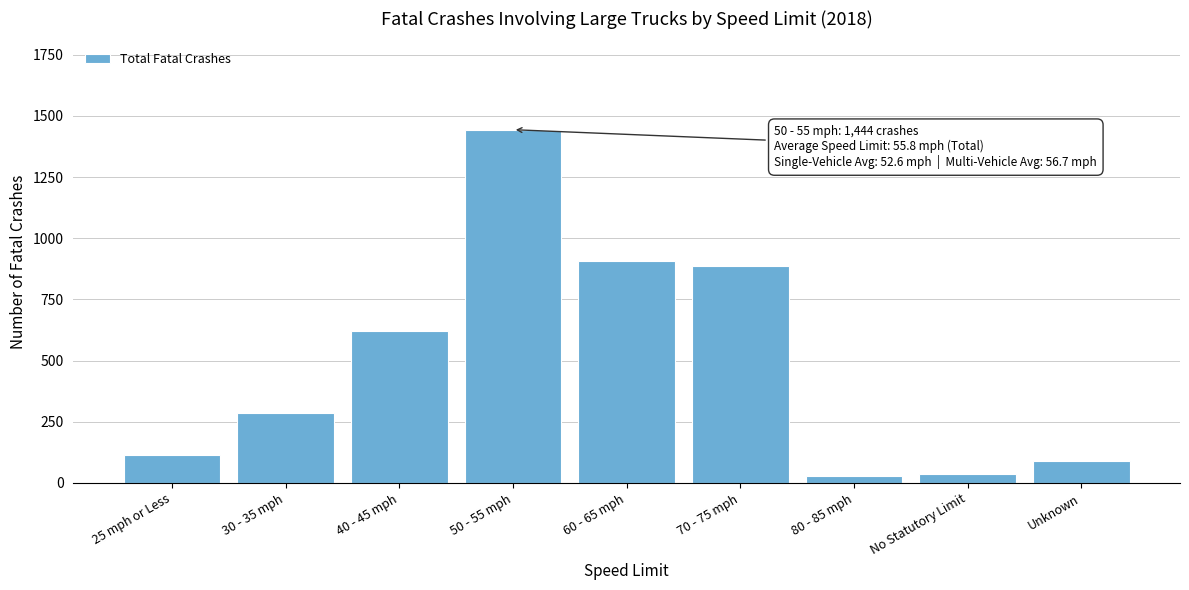

Reading right to left, list all the values displayed in this chart.

90	38	28	886	907	1444	623	285	114